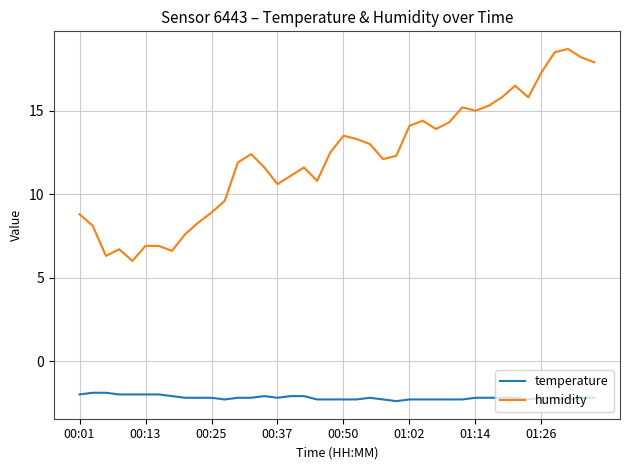

Reading left to right, what are all the values shown in this chart?

temperature: -2.0	-1.9	-1.9	-2.0	-2.0	-2.0	-2.0	-2.1	-2.2	-2.2	-2.2	-2.3	-2.2	-2.2	-2.1	-2.2	-2.1	-2.1	-2.3	-2.3	-2.3	-2.3	-2.2	-2.3	-2.4	-2.3	-2.3	-2.3	-2.3	-2.3	-2.2	-2.2	-2.2	-2.2	-2.3	-2.2	-2.2	-2.3	-2.2	-2.2
humidity: 8.8	8.1	6.3	6.7	6.0	6.9	6.9	6.6	7.6	8.3	8.9	9.6	11.9	12.4	11.6	10.6	11.1	11.6	10.8	12.5	13.5	13.3	13.0	12.1	12.3	14.1	14.4	13.9	14.3	15.2	15.0	15.3	15.8	16.5	15.8	17.3	18.5	18.7	18.2	17.9